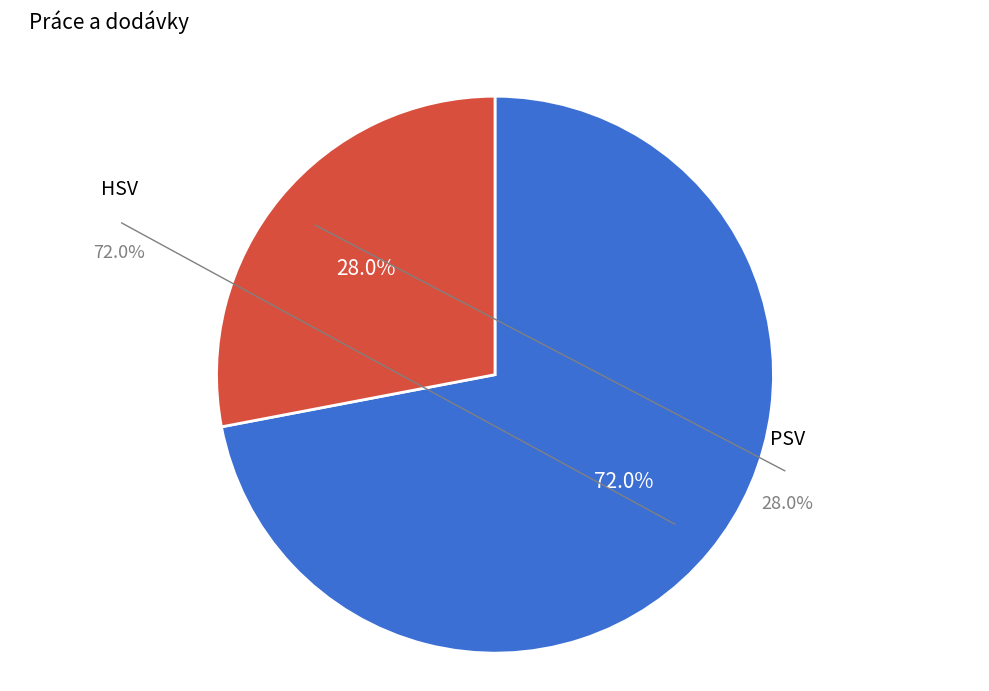

Approximately how many times larger is the value at HSV compared to PSV?

2.6